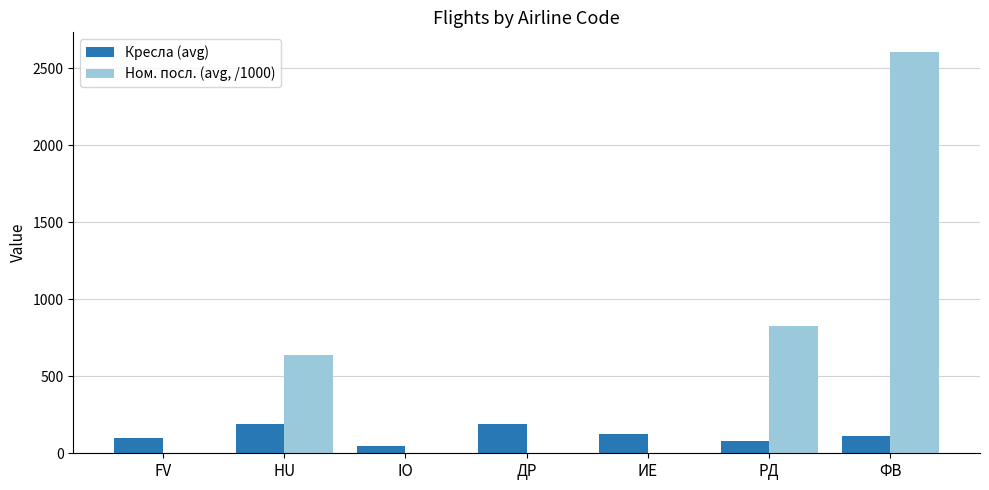

What is the sum of all Кресла (avg) values?

849.2